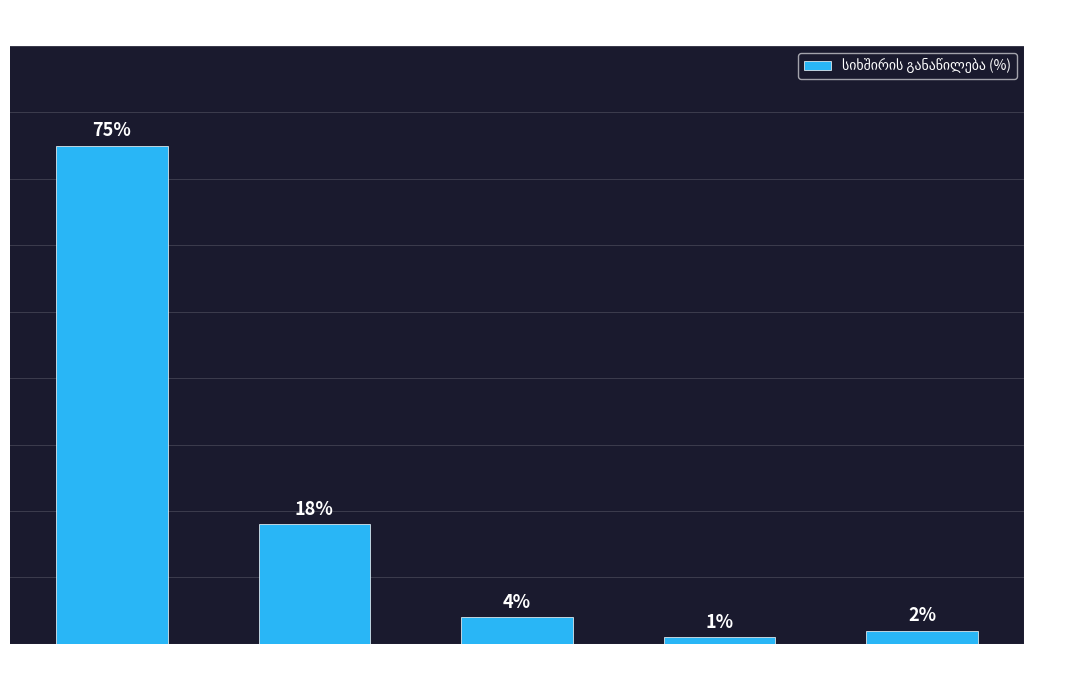

Count the number of data series in this chart.

1